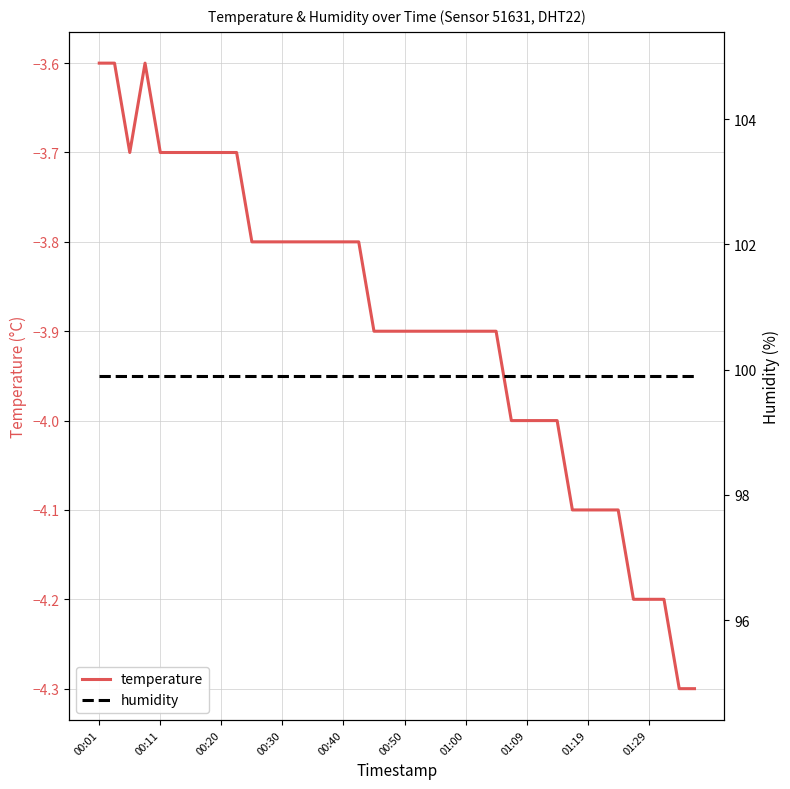

What is the highest value of the temperature series?

-3.6